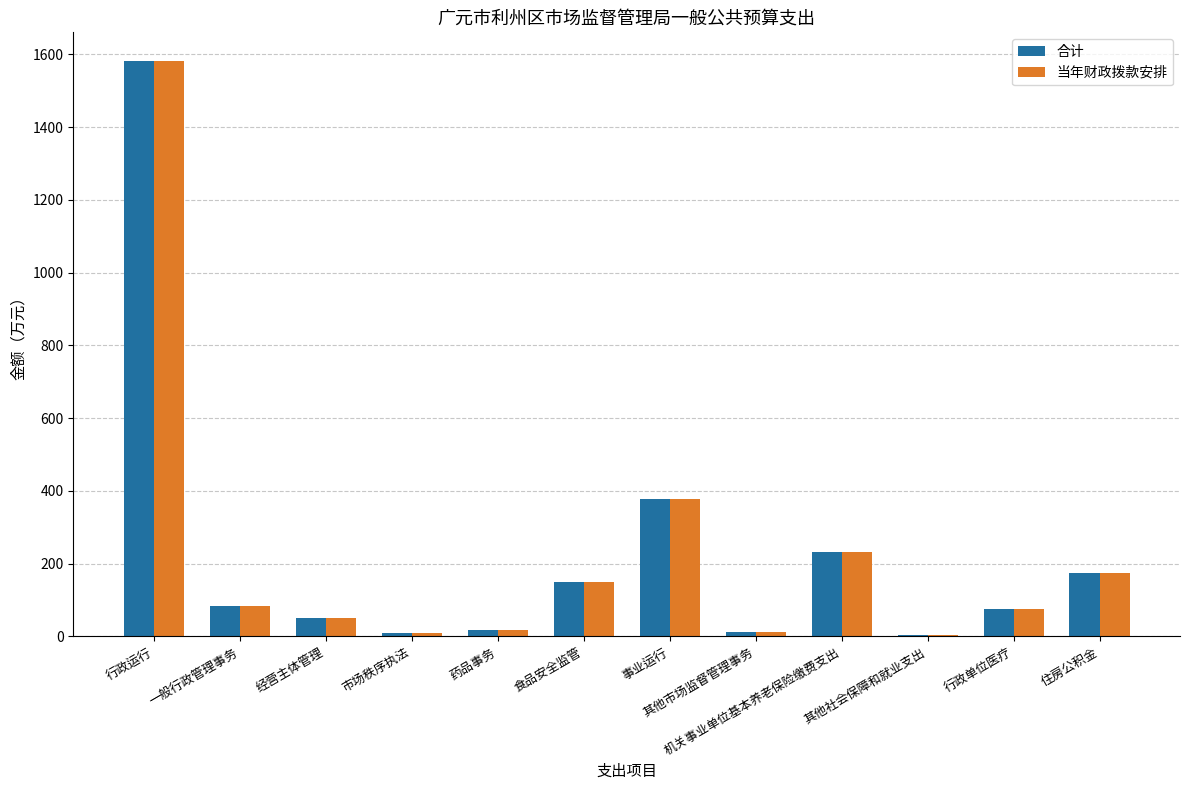

How many groups of bars are there?

12